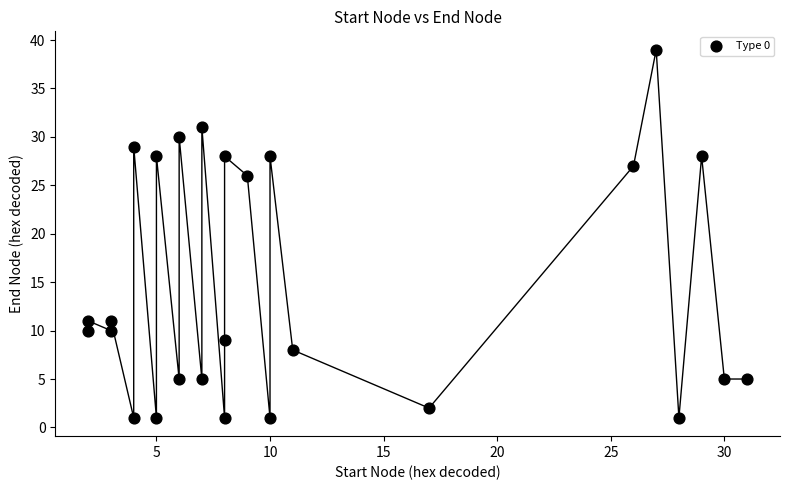

What Y value in the scatter plot is closest to 20?

26